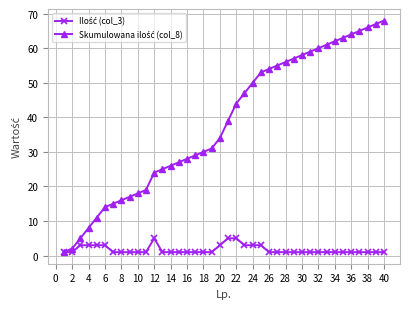

What is the greatest value displayed?

68